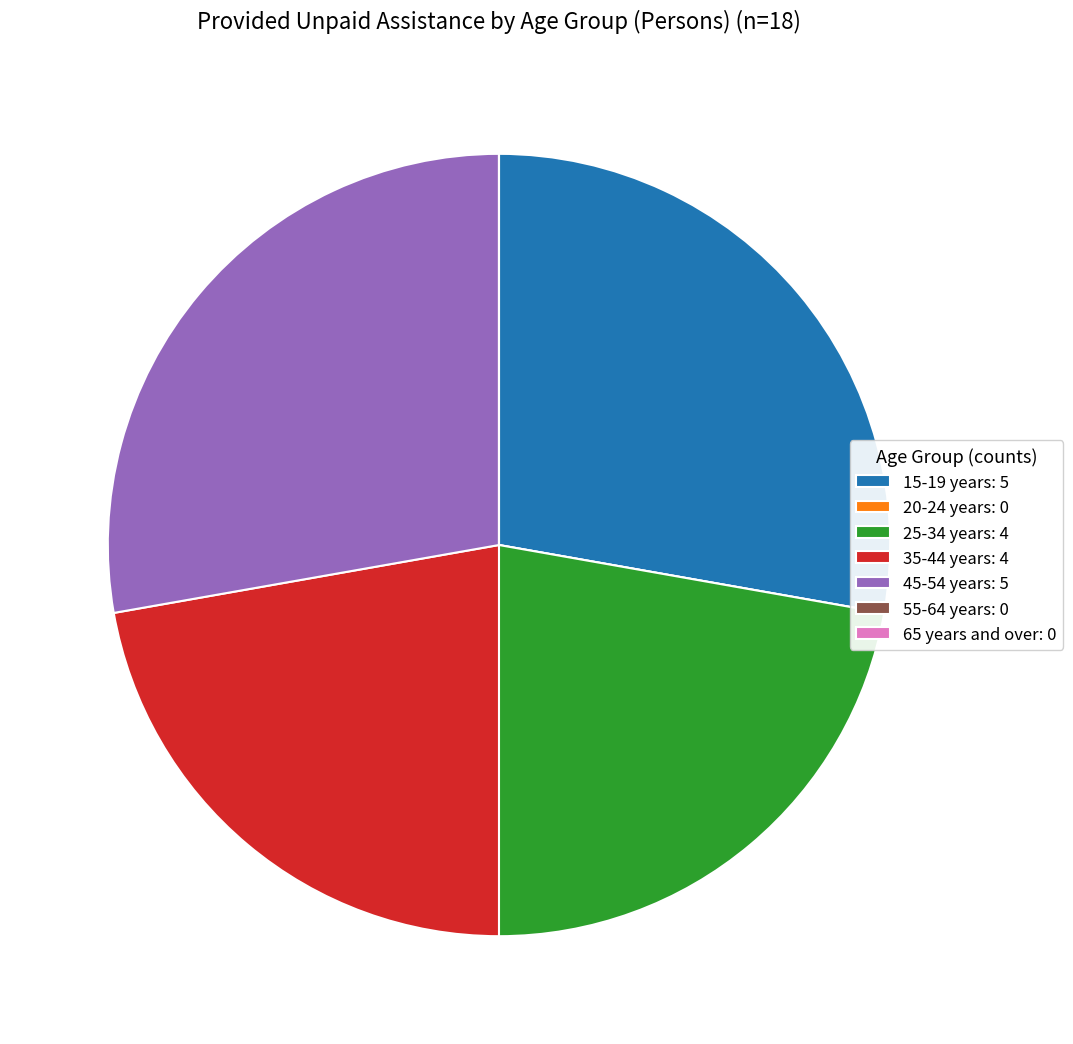

Approximately how many times larger is the value at 25-34 years: 4 compared to 15-19 years: 5?

0.8